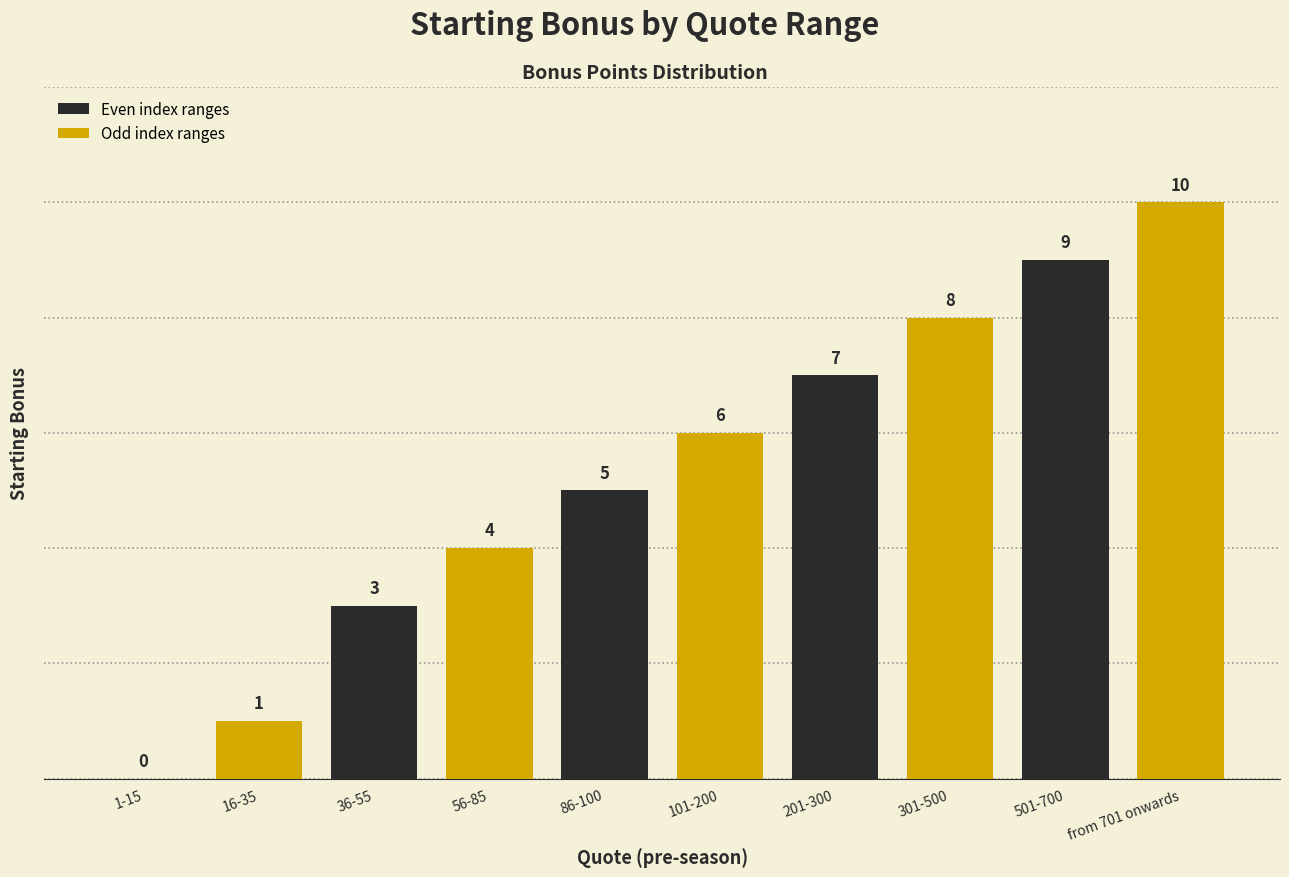

Reading right to left, what are all the values shown in this chart?

from 701 onwards=10	501-700=9	301-500=8	201-300=7	101-200=6	86-100=5	56-85=4	36-55=3	16-35=1	1-15=0